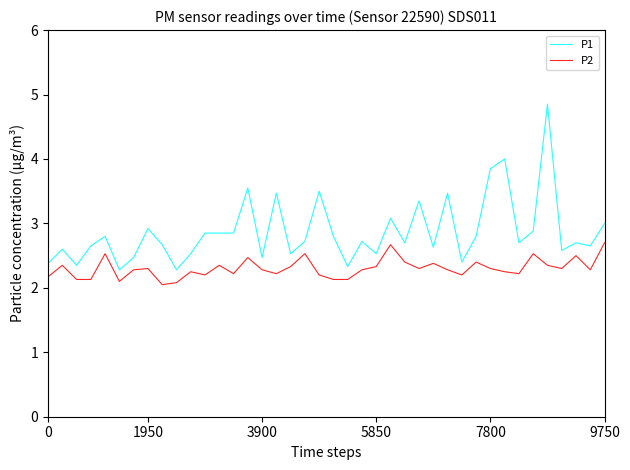

Rank the series by their maximum value, from highest to lowest.

P1, P2